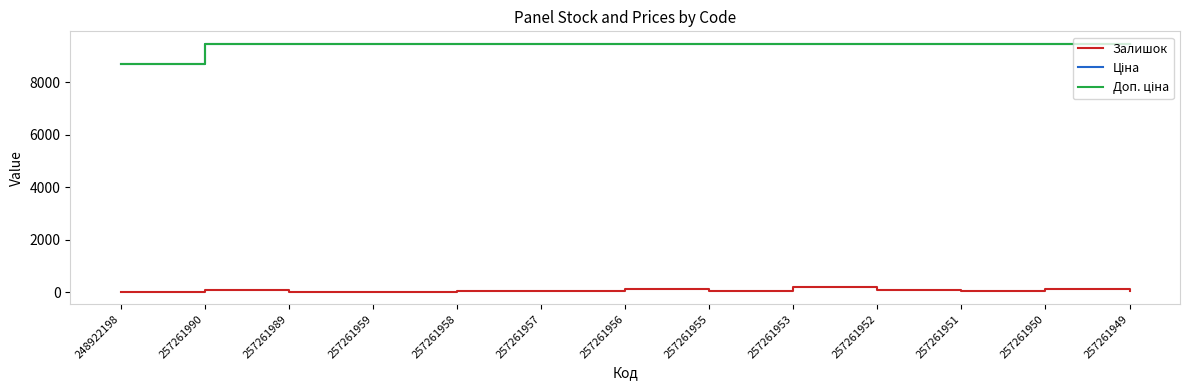

Where does the Ціна series first go above 9458?

257261990